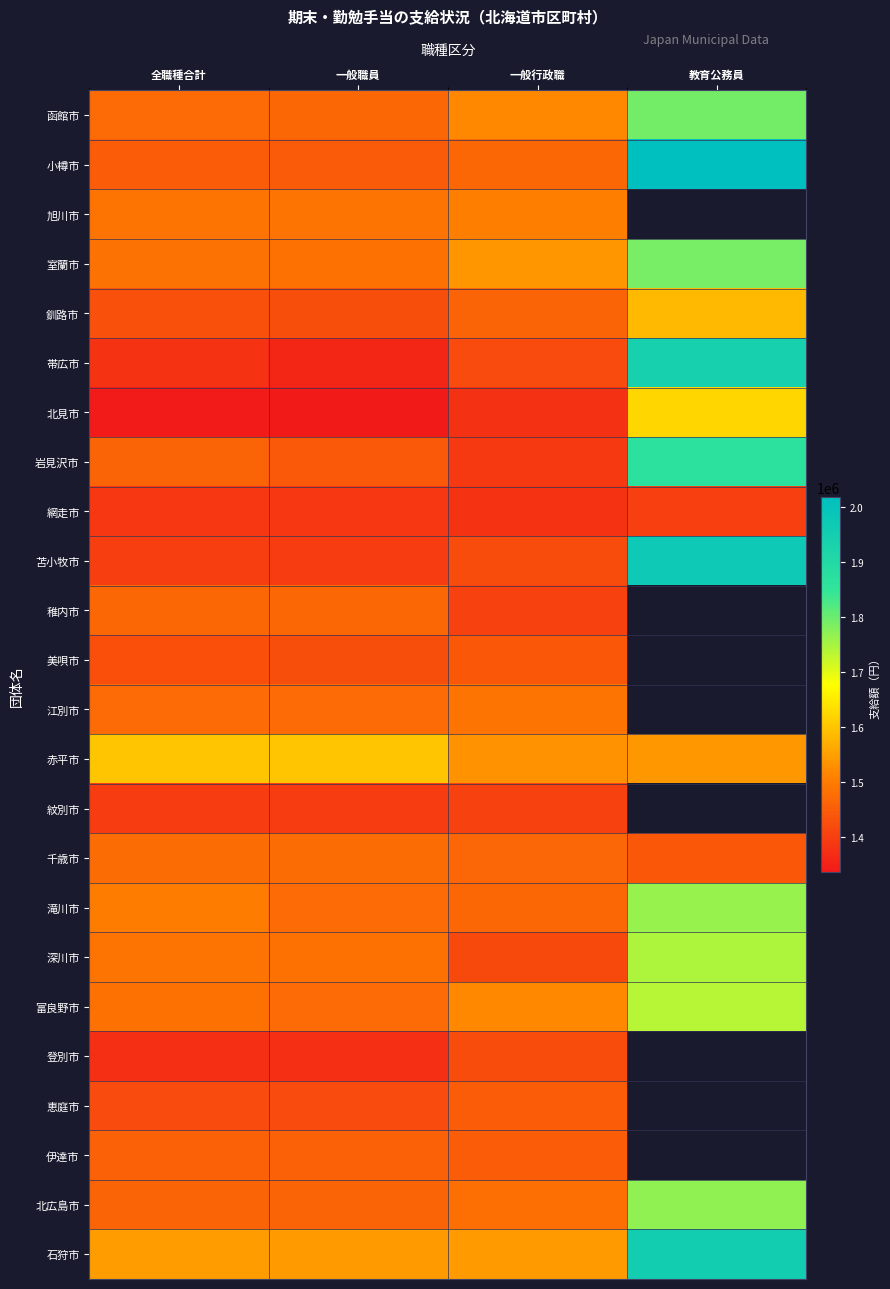

Which series has the largest total across all categories?

石狩市